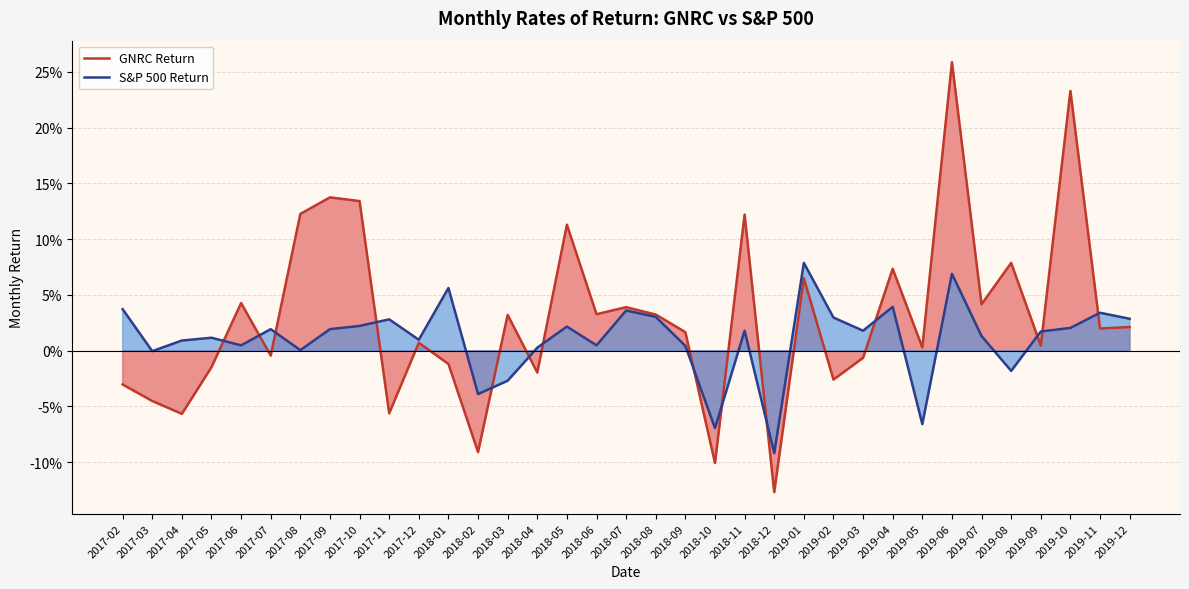

What is the highest value of the S&P 500 Return series?

0.1